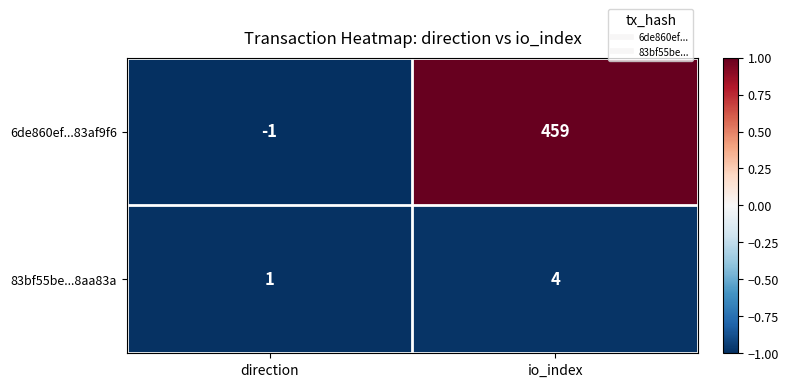

Where is 83bf55be...8aa83a nearest to the value 2?

direction